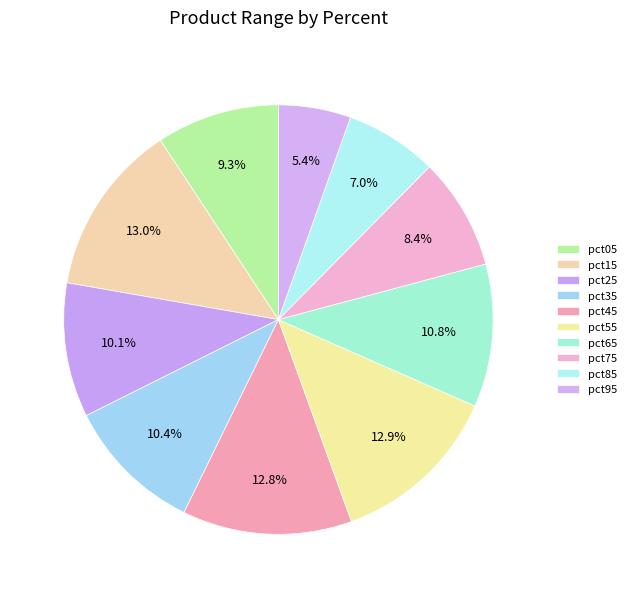

Is there a majority slice in this chart?

No